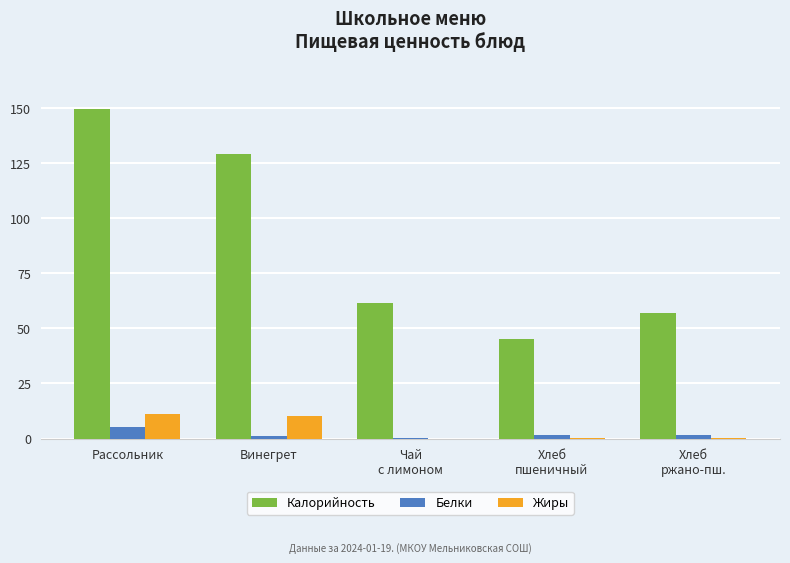

How many series are shown in this chart?

3